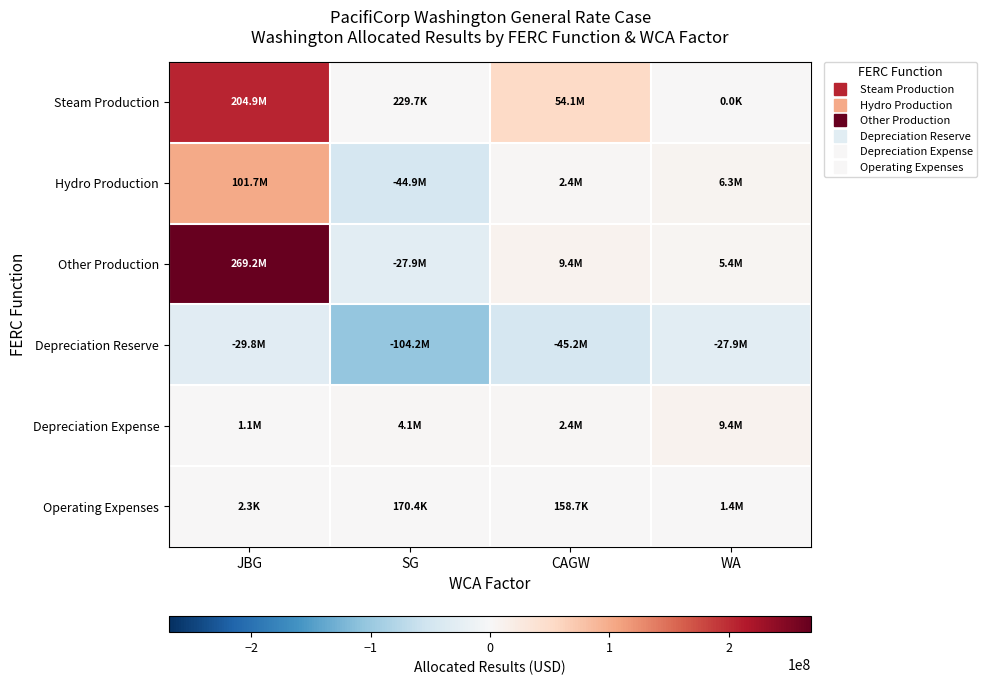

Reading right to left, extract all data points from this chart.

Steam Production: WA=0.0	CAGW=54145914.0	SG=229679.0	JBG=204937627.3
Hydro Production: WA=6349037.6	CAGW=2412273.7	SG=-44937526.8	JBG=101737773.2
Other Production: WA=5352352.2	CAGW=9351153.9	SG=-27913590.9	JBG=269181969.5
Depreciation Reserve: WA=-27913590.9	CAGW=-45201610.7	SG=-104219087.1	JBG=-29842625.2
Depreciation Expense: WA=9351153.9	CAGW=2412273.7	SG=4058105.3	JBG=1116411.8
Operating Expenses: WA=1366245.8	CAGW=158737.6	SG=170359.1	JBG=2328.8